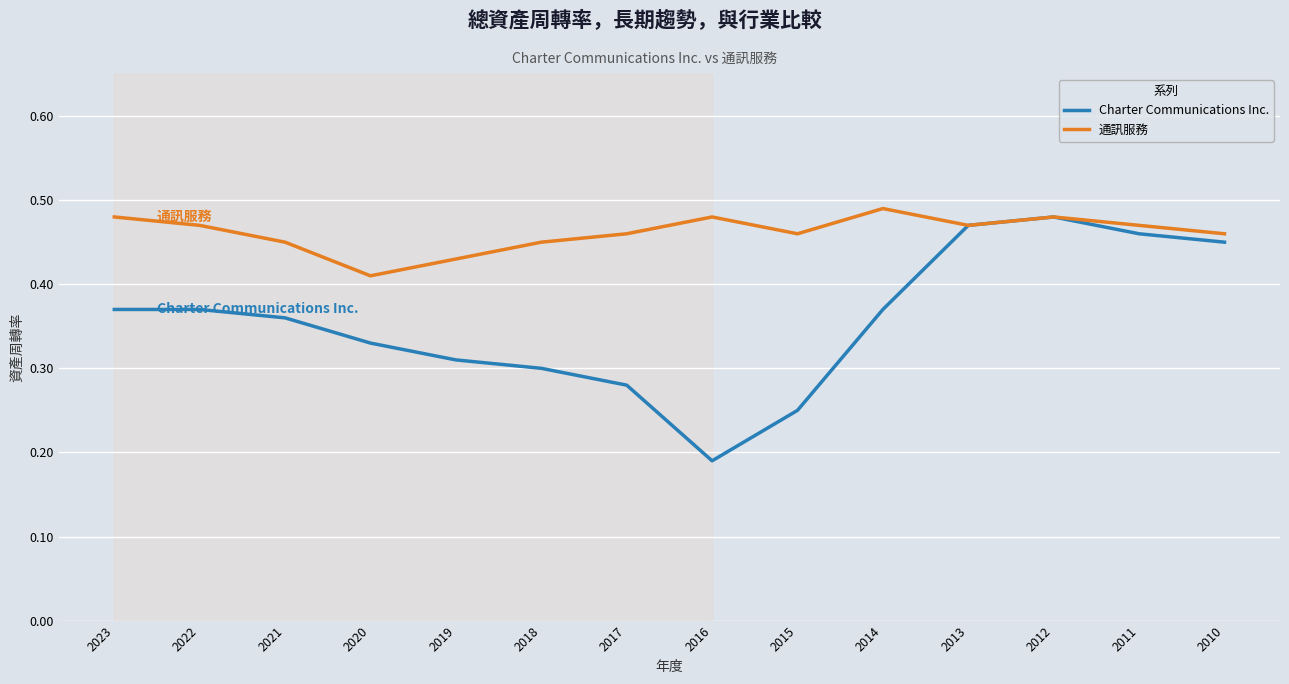

Is the value of Charter Communications Inc. at 2018 greater than the value of 通訊服務 at 2013?

No